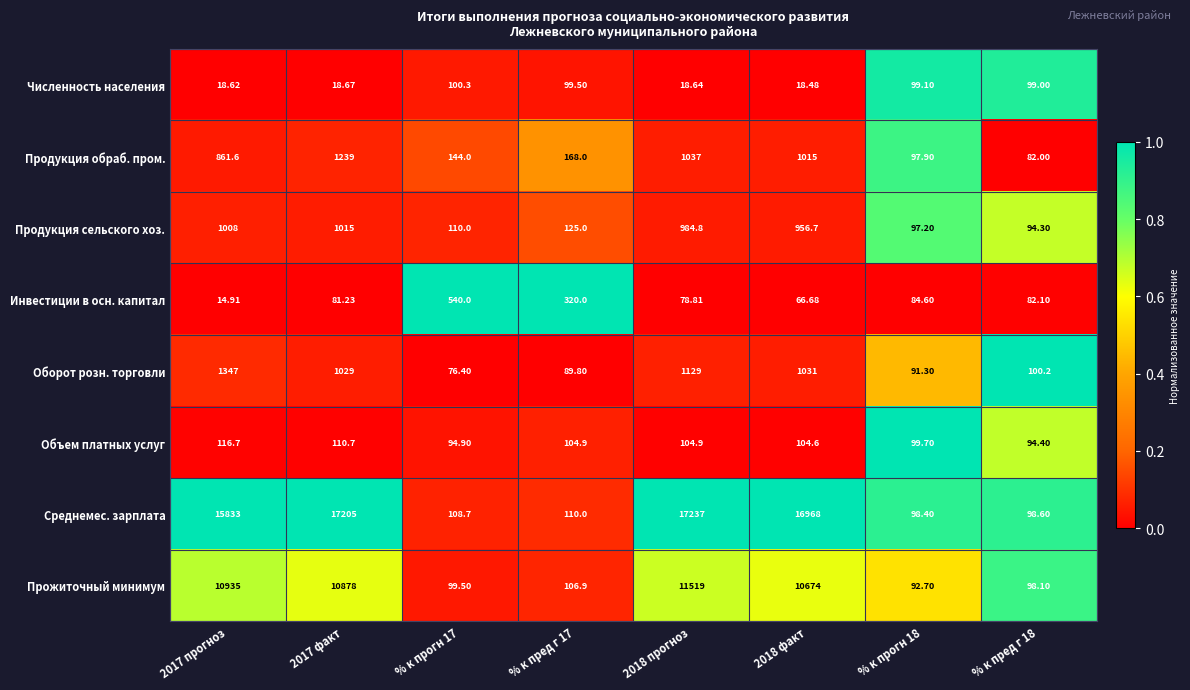

What is the difference between the highest and lowest values at 2018 факт?

16949.5